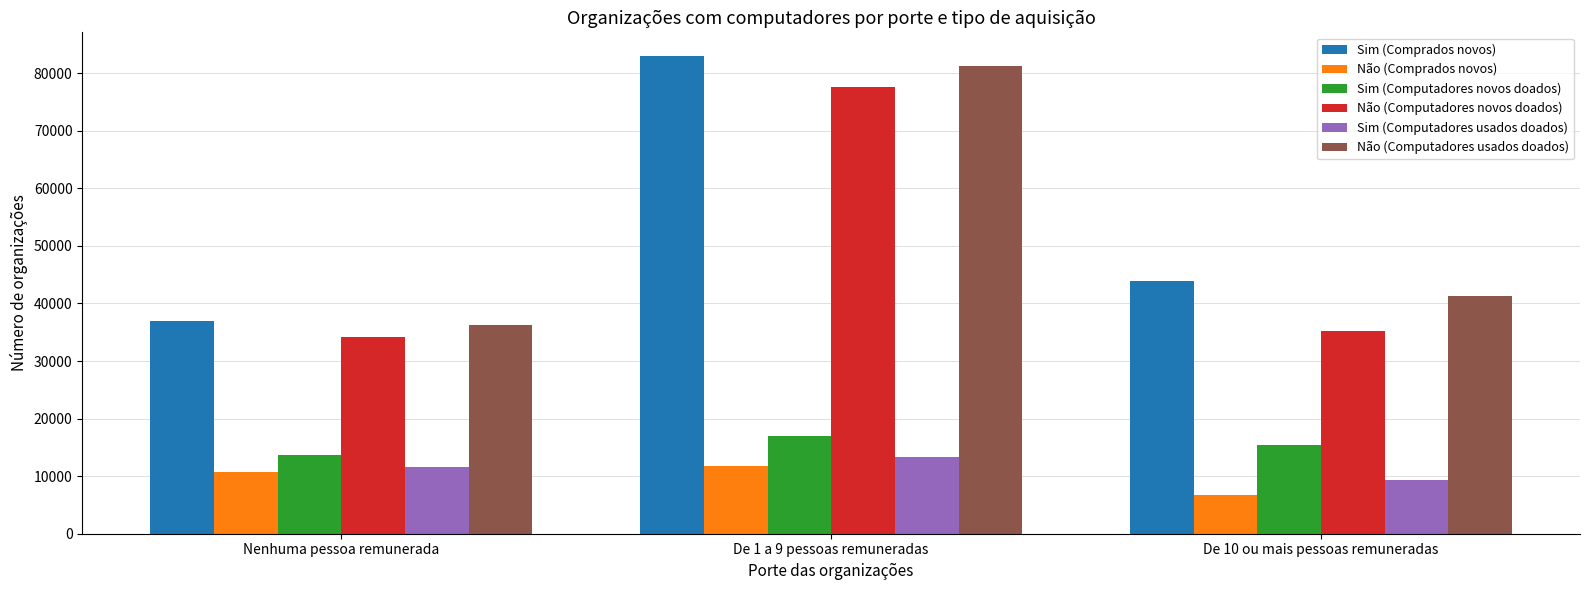

What is the total value across all series at De 1 a 9 pessoas remuneradas?

283905